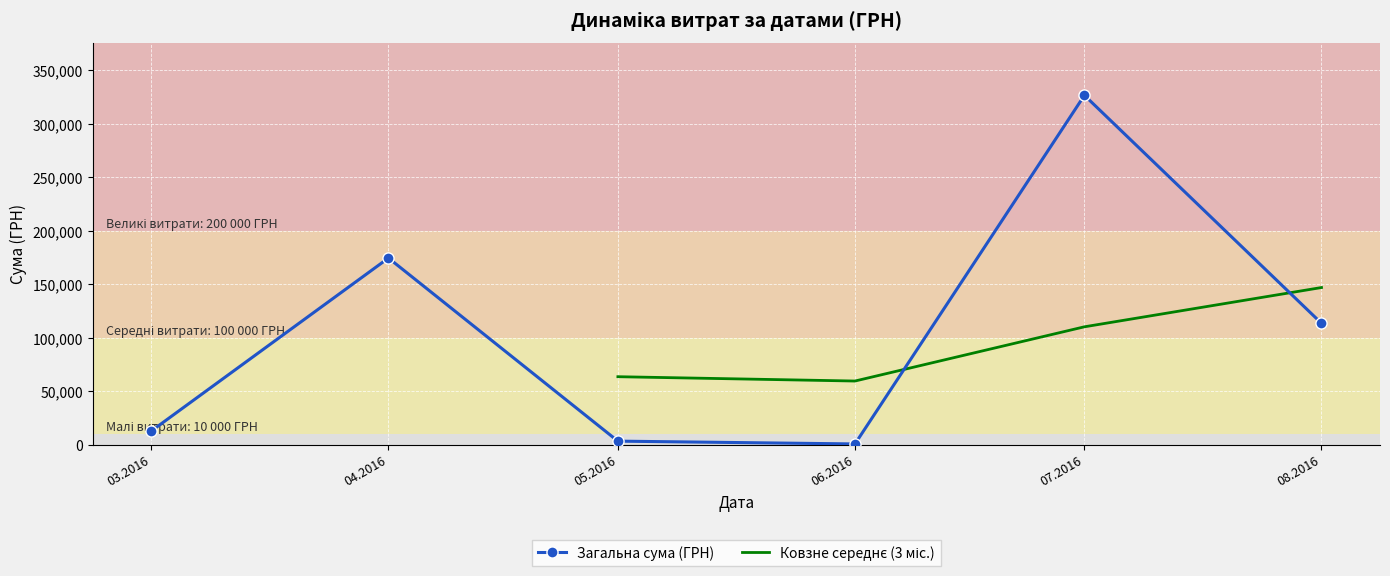

What is the value of the Загальна сума (ГРН) point at the 1st from the left?

12746.9